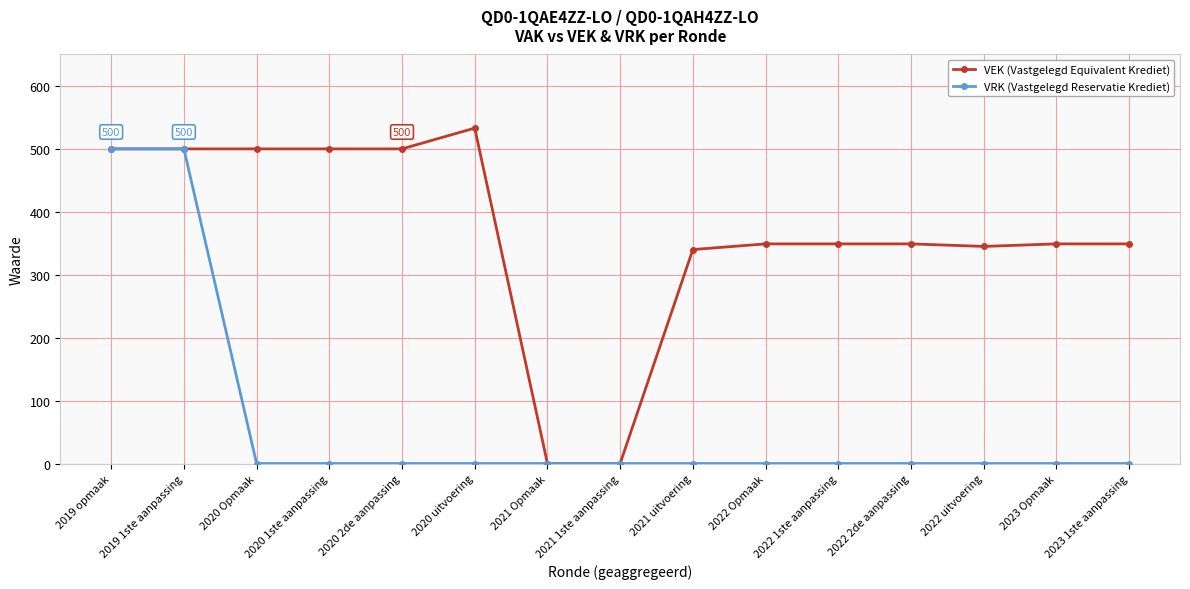

At which label is VEK (Vastgelegd Equivalent Krediet) closest to 266?

2021 uitvoering